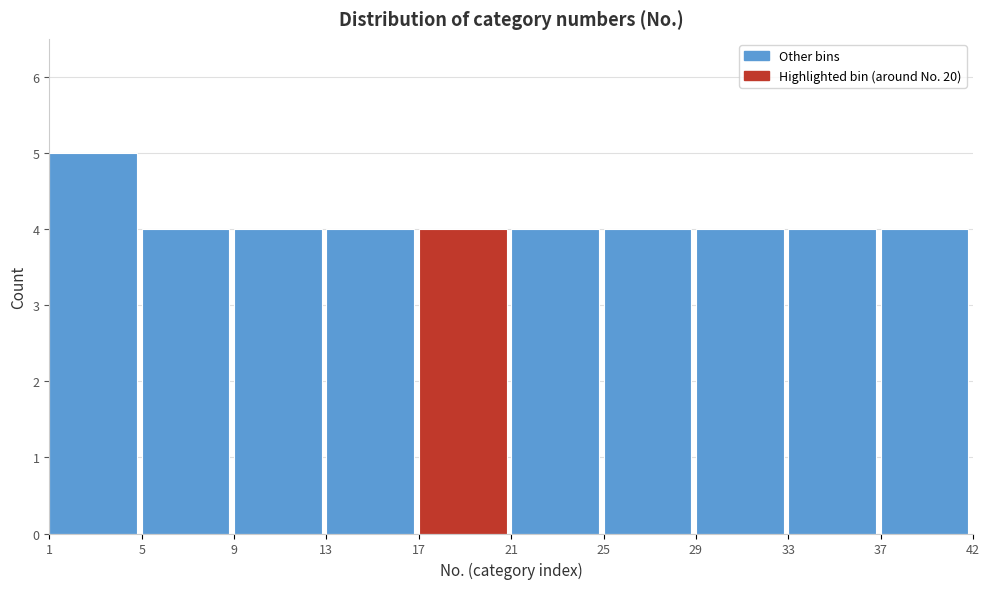

Reading left to right, transcribe all the data shown in this chart.

1=5	5=4	9=4	13=4	17=4	21=4	25=4	29=4	33=4	37=4